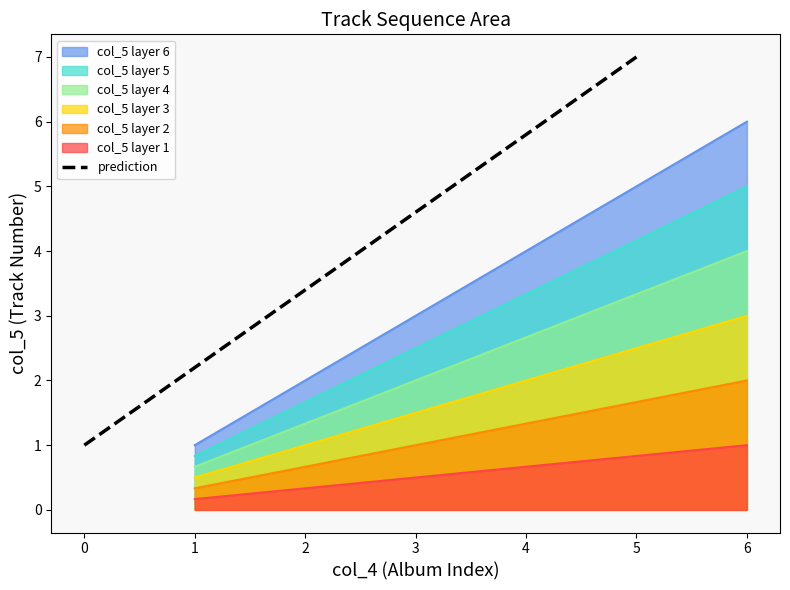

The value of col_5 layer 5 at 4 is 4.5. True or false?

False